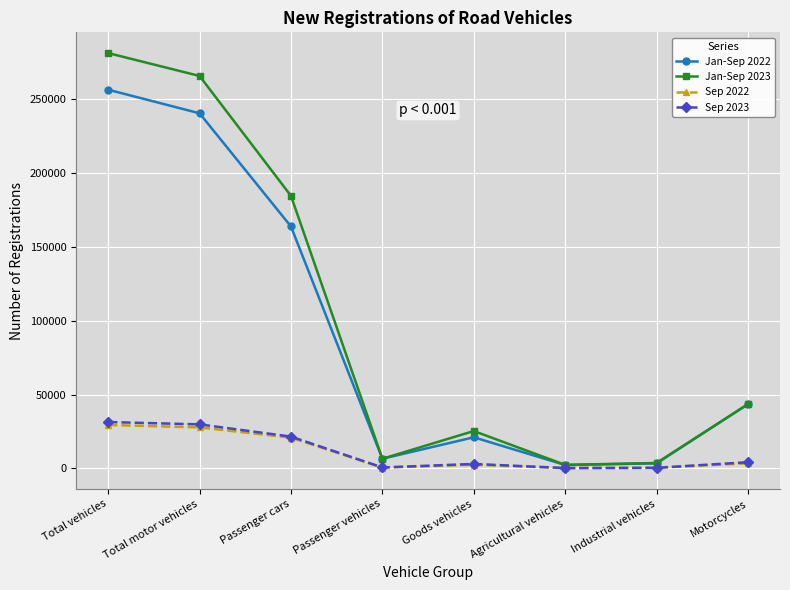

Is the value of Jan-Sep 2023 at Motorcycles greater than the value of Sep 2022 at Goods vehicles?

Yes